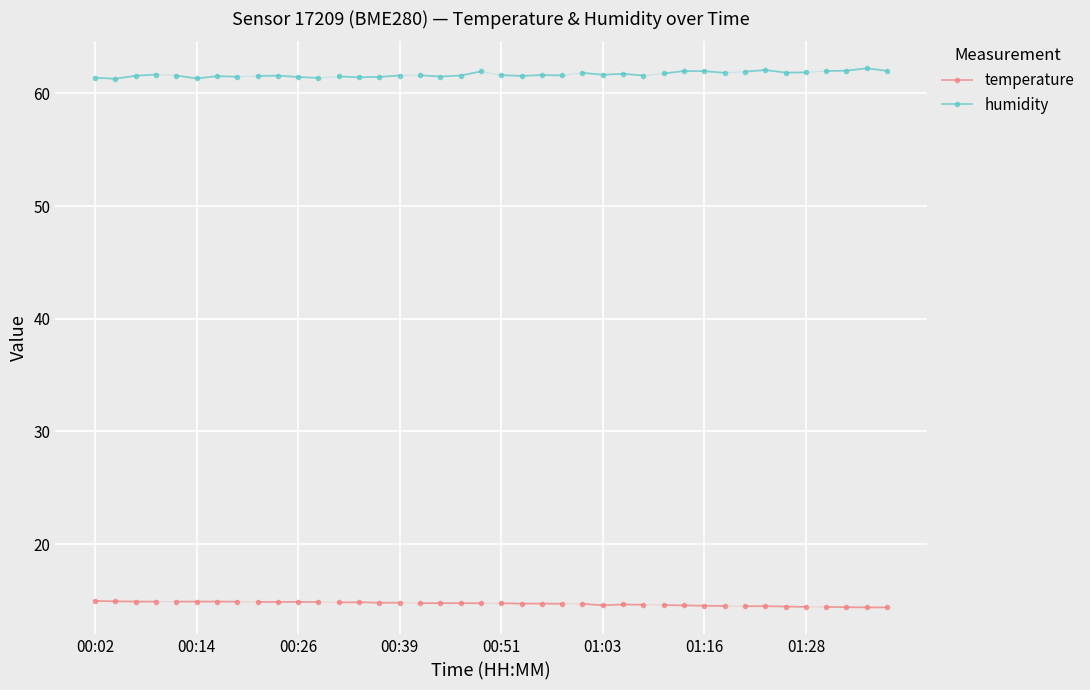

True or false: temperature and humidity intersect in this chart.

False